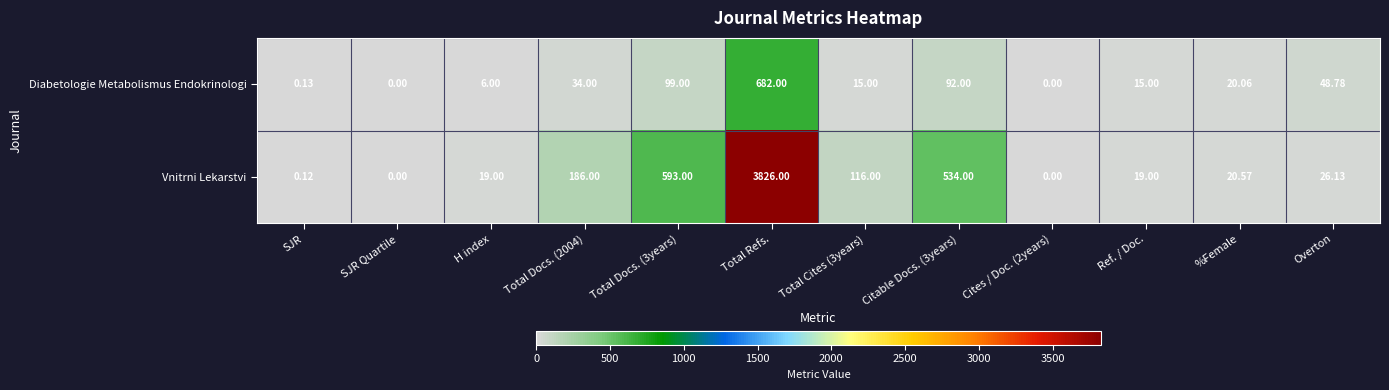

How many values in the Vnitrni Lekarstvi series are below 26?

6